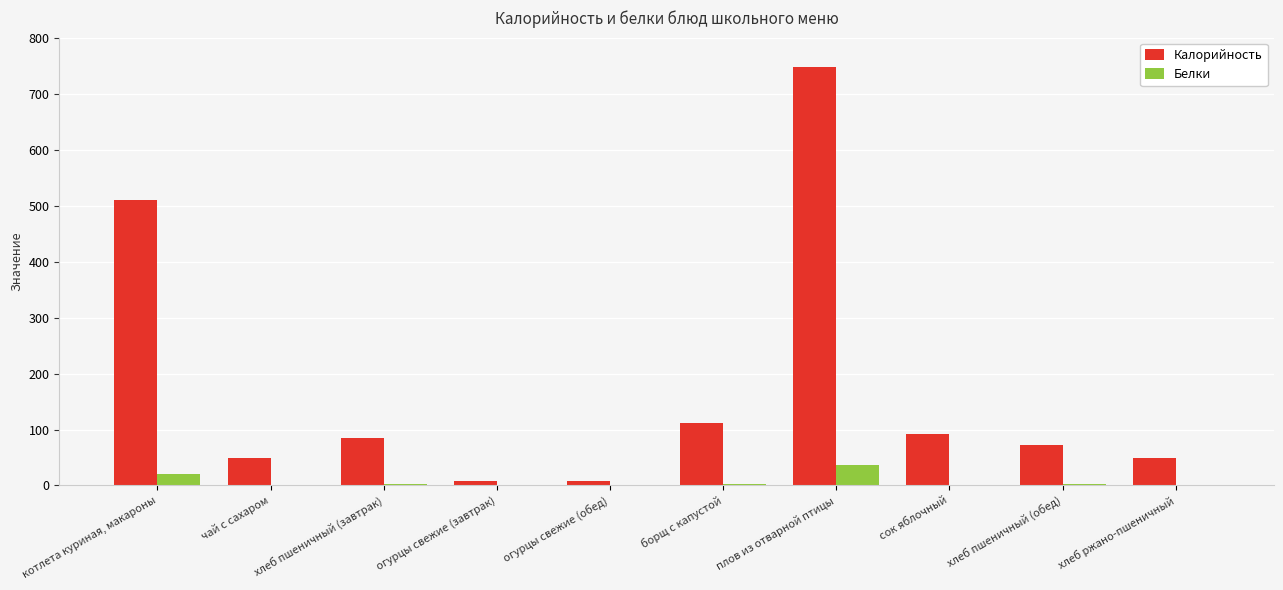

What is the sum of all Белки values?

67.9